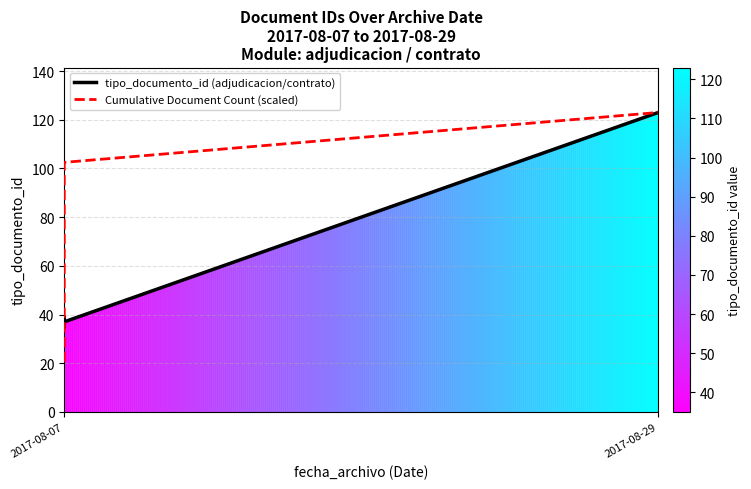

True or false: tipo_documento_id (adjudicacion/contrato) and Cumulative Document Count (scaled) intersect in this chart.

True